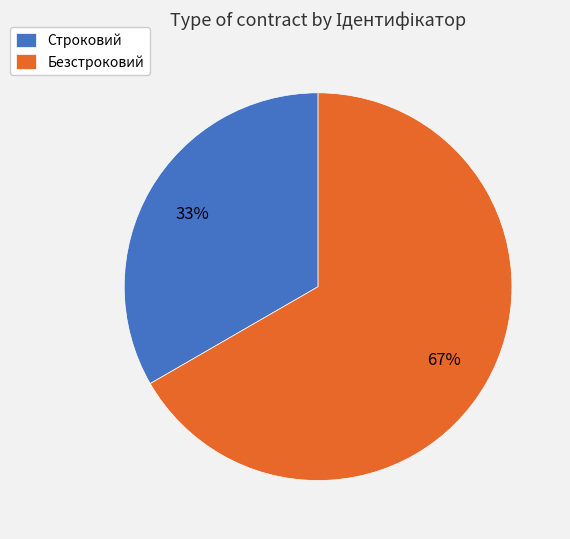

What percentage is the Строковий slice, to the nearest percent?

33%